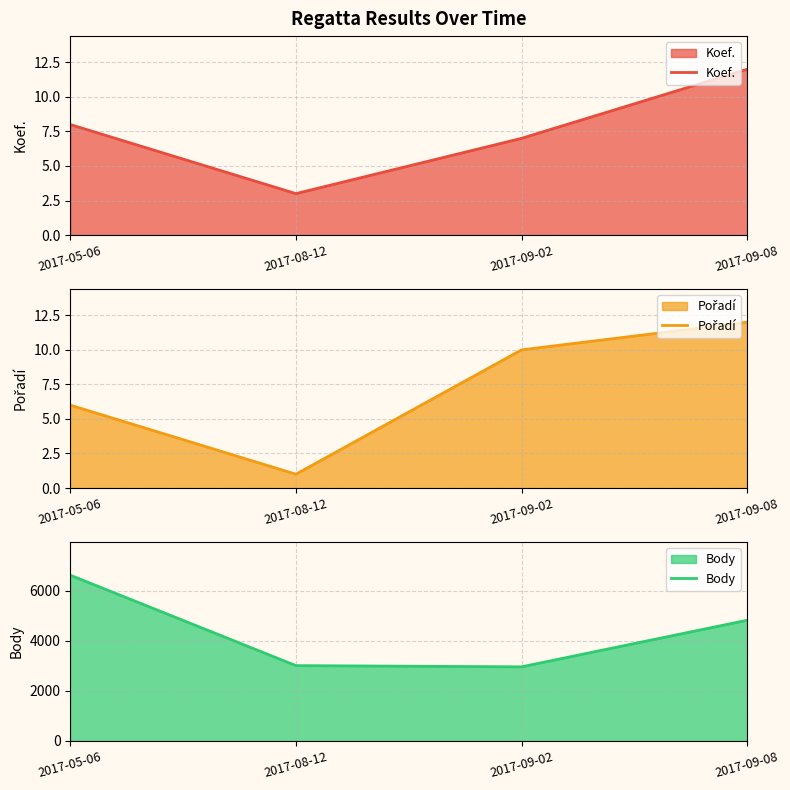

List the labels in order of Body value, largest first.

2017-05-06, 2017-09-08, 2017-08-12, 2017-09-02